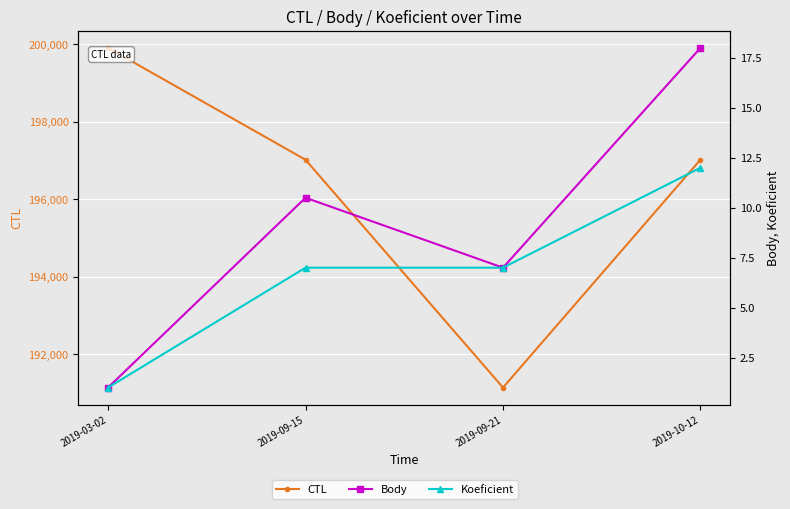

At which category is the sum across all series the highest?

2019-03-02